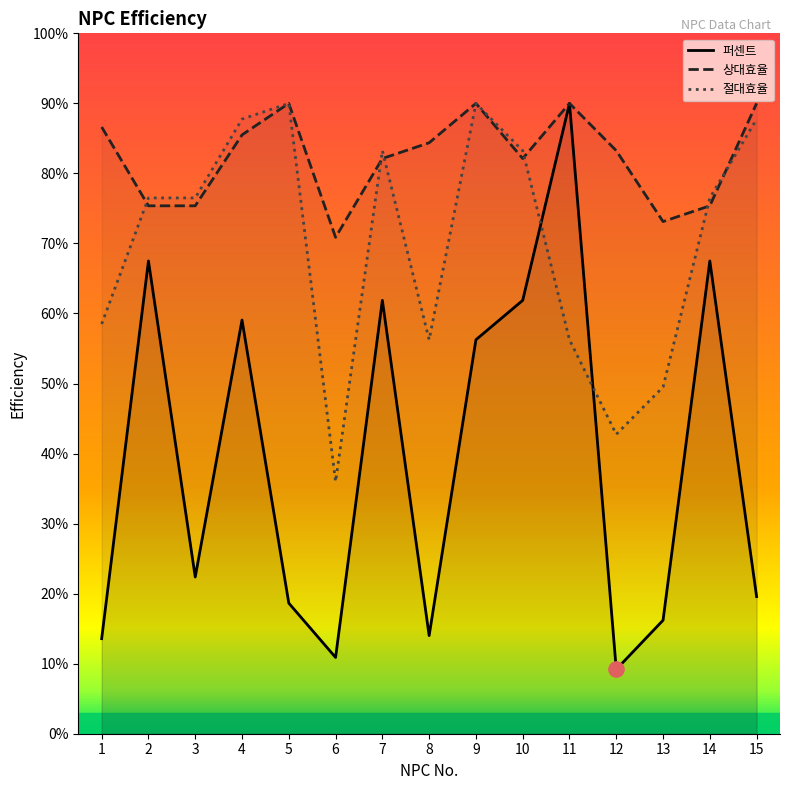

Is the value of 퍼센트 at 9 greater than the value of 상대효율 at 6?

No